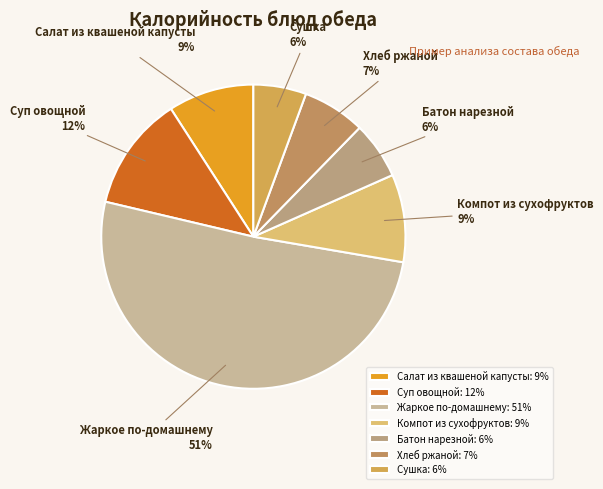

True or false: Компот из сухофруктов accounts for 14% of the total.

False